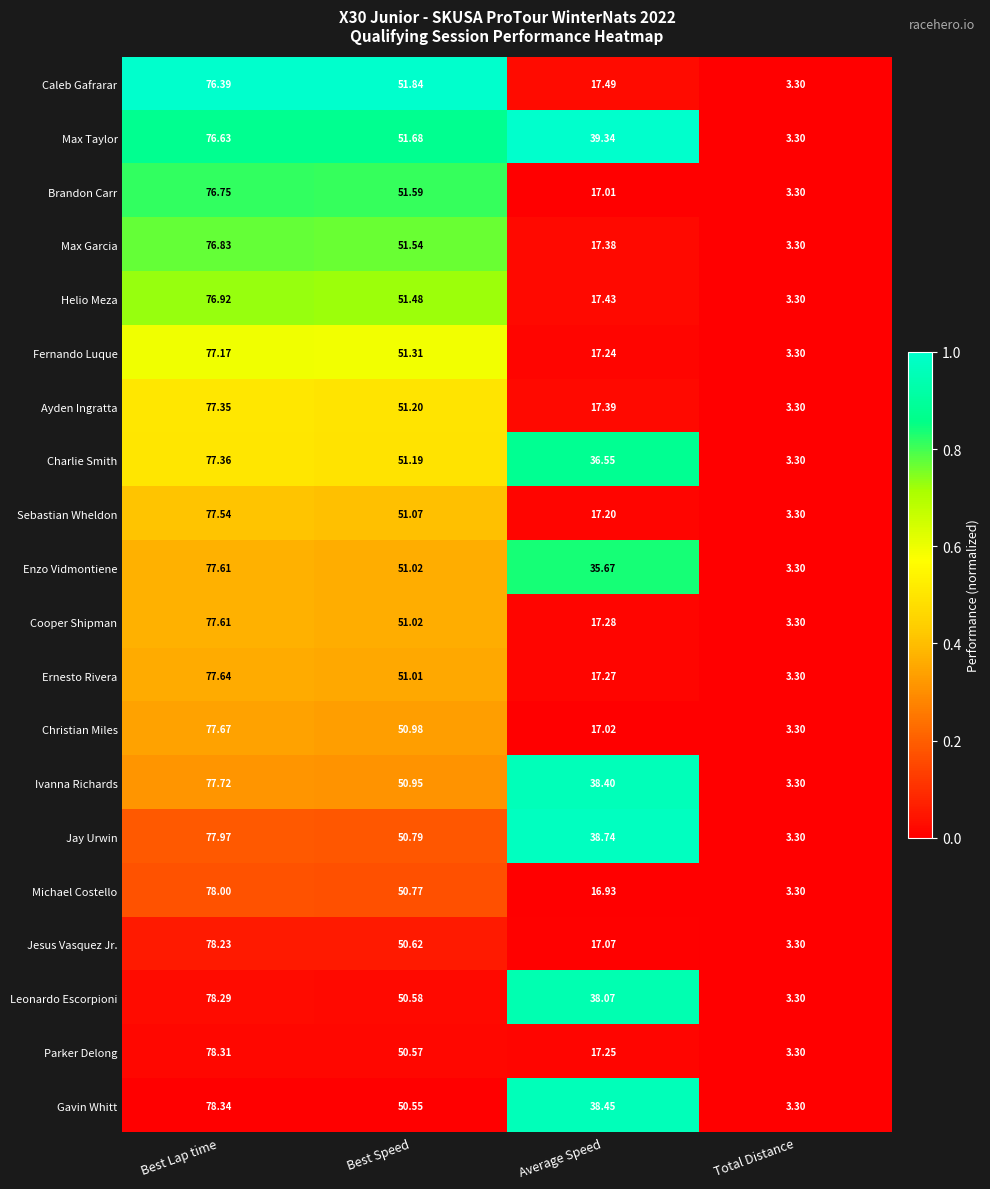

Count the number of data series in this chart.

20